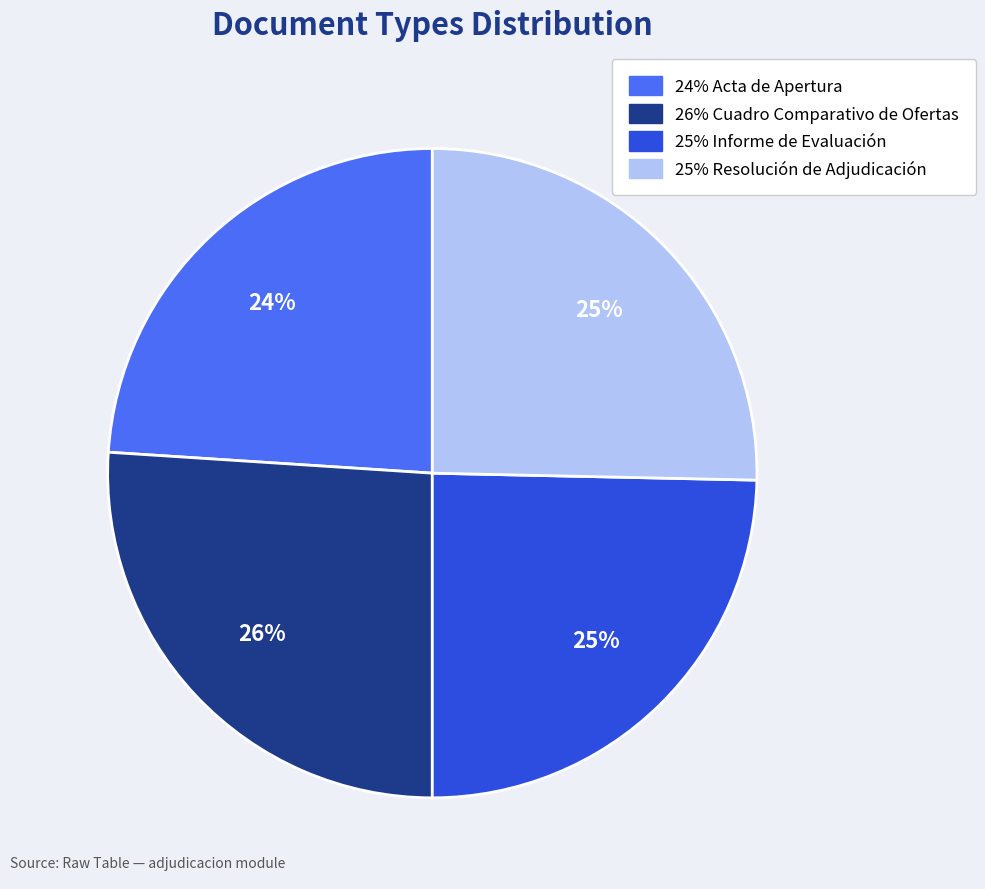

Is there any slice that represents more than half of the pie?

No